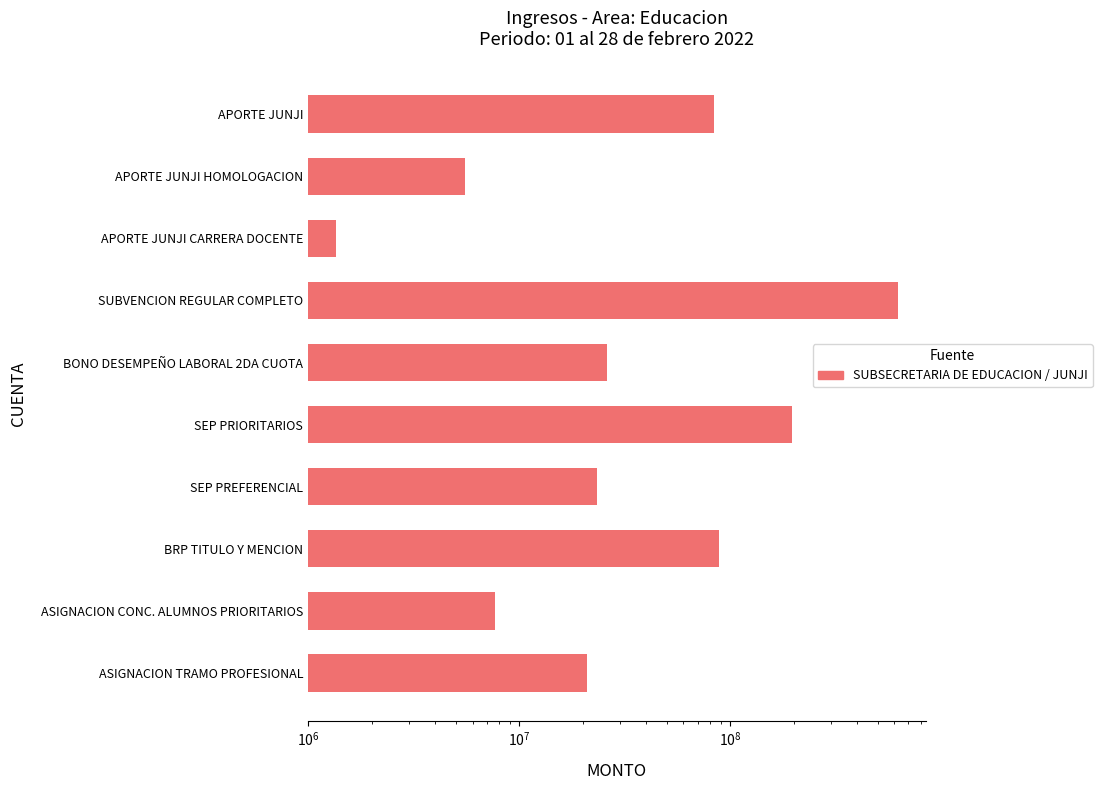

Reading right to left, extract all data points from this chart.

83753181	5540668	1352110	623245255	26109816	196903799	23309596	88528991	7678236	20910285